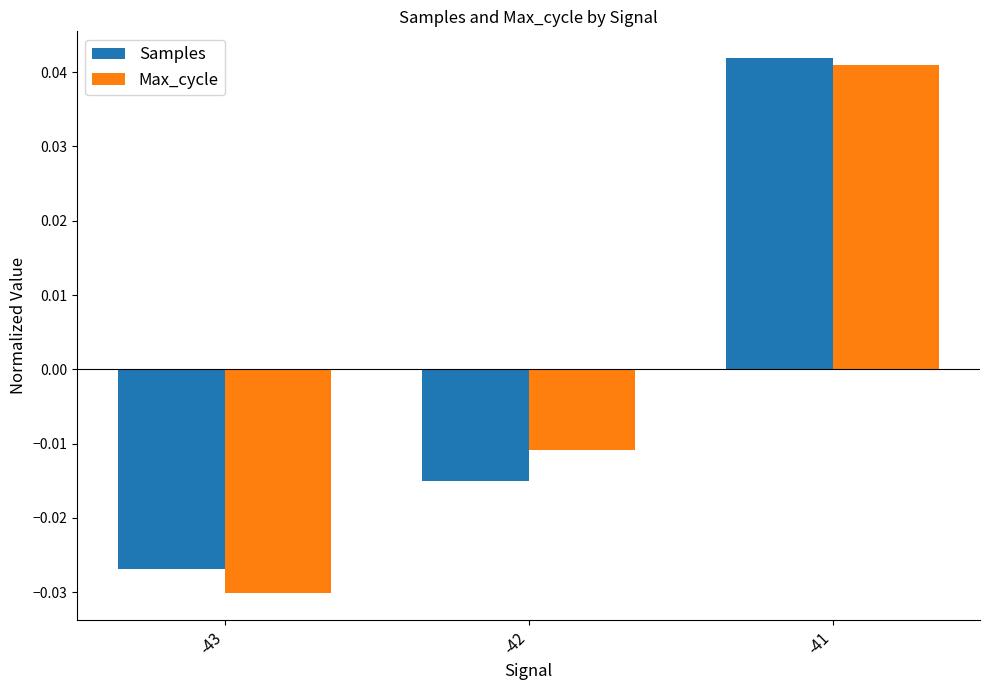

Rank the categories by Samples value from highest to lowest.

-41, -42, -43